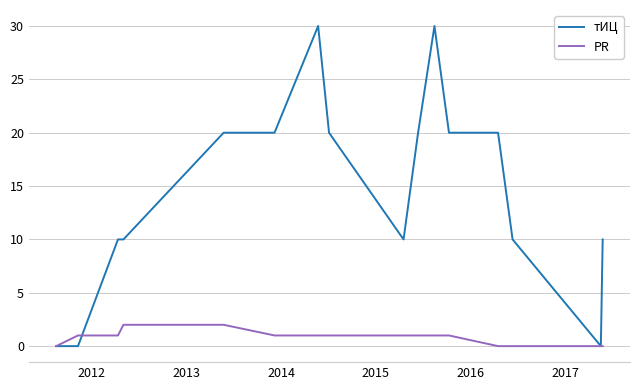

Which series has the largest total across all categories?

тИЦ